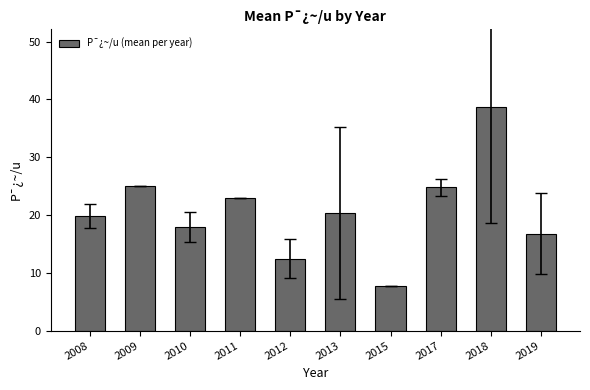

The chart shows a value of 16.0 at 2011. True or false?

False